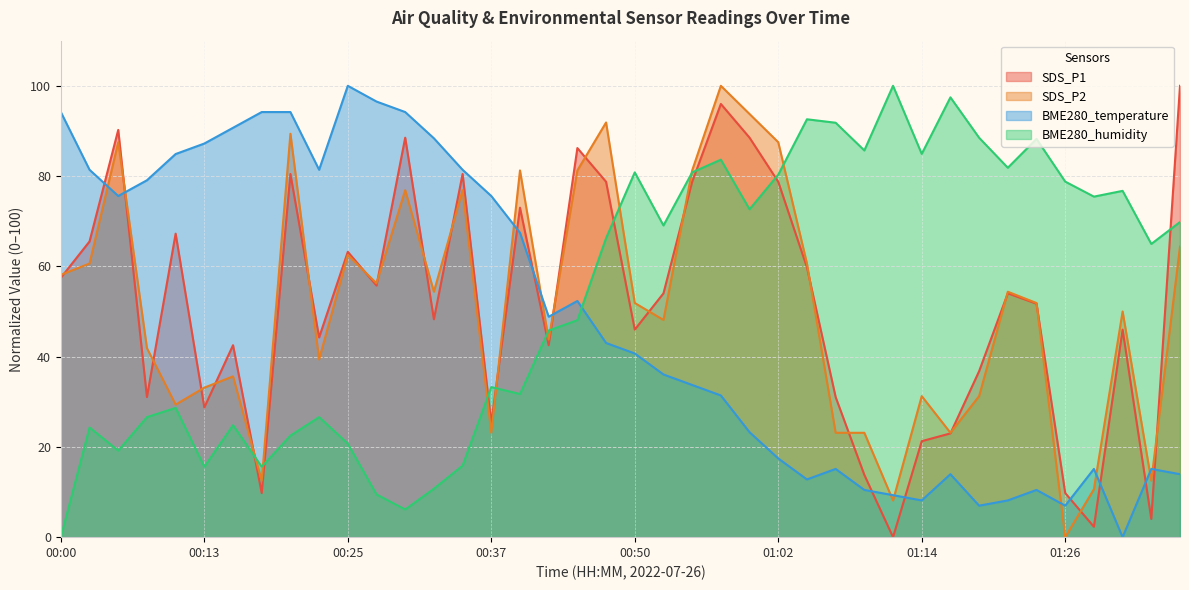

The value of BME280_humidity at 01:07 is 91.8. True or false?

True